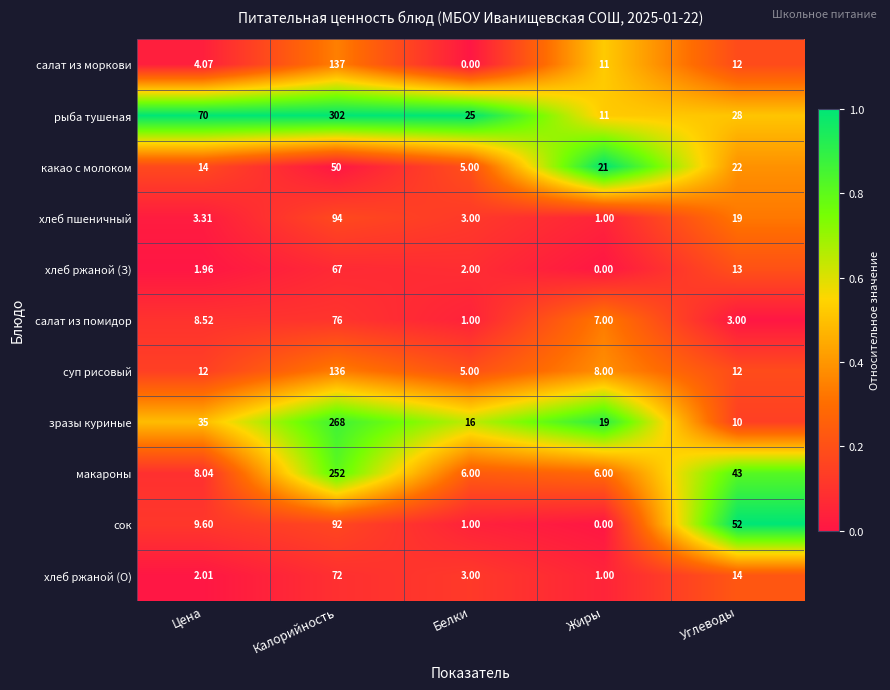

At which label does макароны first exceed 8?

Цена